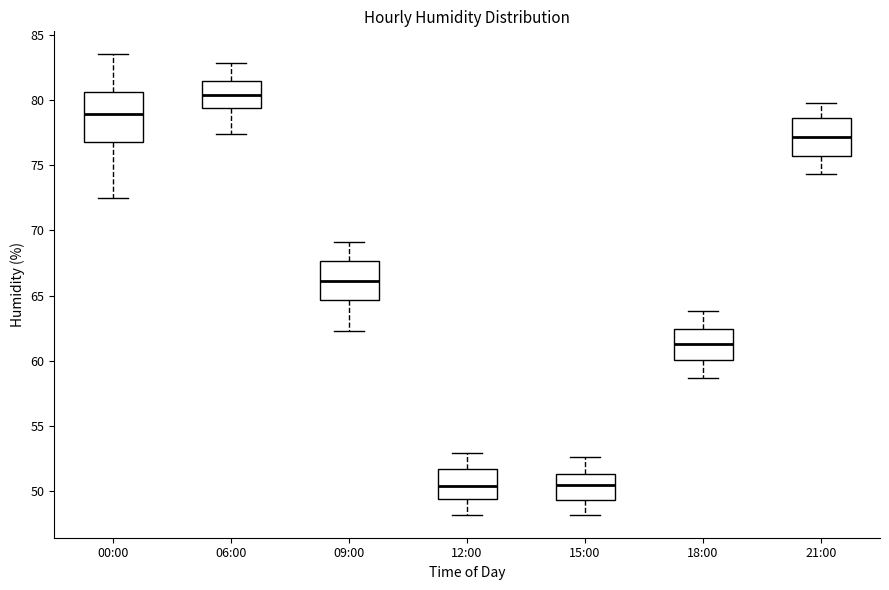

Reading left to right, transcribe this box plot: for each box, give where its median line is, the range the box spans, and where its two whiskers end, as read against the y-axis. The values are not printed on the chart, so give them approximately, as read against the axis.

00:00: median 79.0, box 77.0 to 80.5, whiskers 72.5 to 83.5
06:00: median 80.5, box 79.5 to 81.5, whiskers 77.5 to 83.0
09:00: median 66.0, box 64.5 to 67.5, whiskers 62.5 to 69.0
12:00: median 50.5, box 49.5 to 51.5, whiskers 48.0 to 53.0
15:00: median 50.5, box 49.5 to 51.5, whiskers 48.0 to 52.5
18:00: median 61.5, box 60.0 to 62.5, whiskers 58.5 to 64.0
21:00: median 77.0, box 75.5 to 78.5, whiskers 74.5 to 80.0